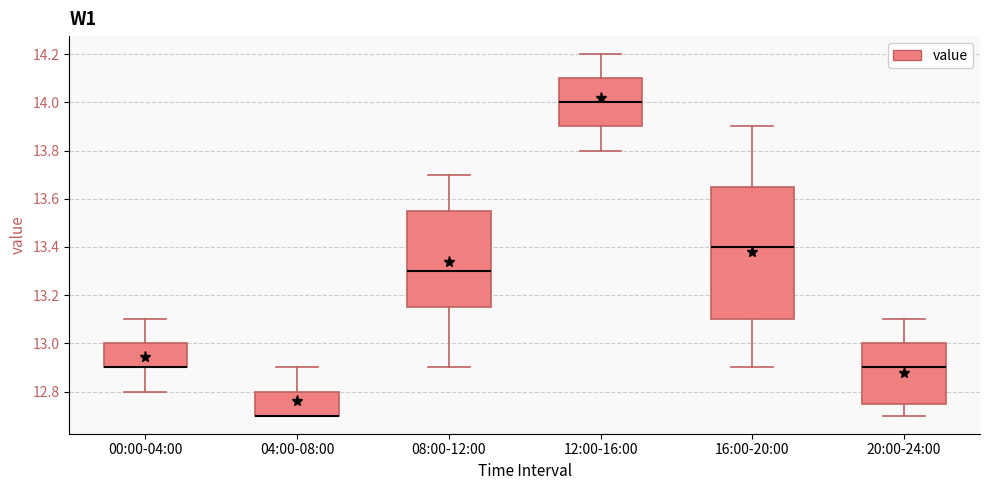

Which box is the tallest, from its lower edge to its upper edge?

16:00-20:00